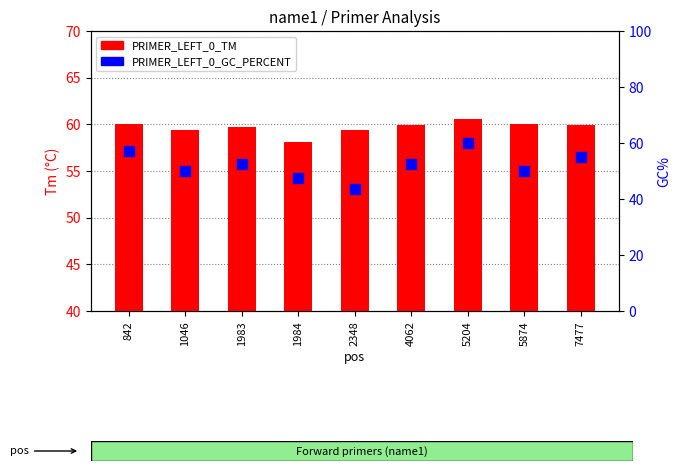

Which series has the widest spread of Y values?

PRIMER_LEFT_0_GC_PERCENT